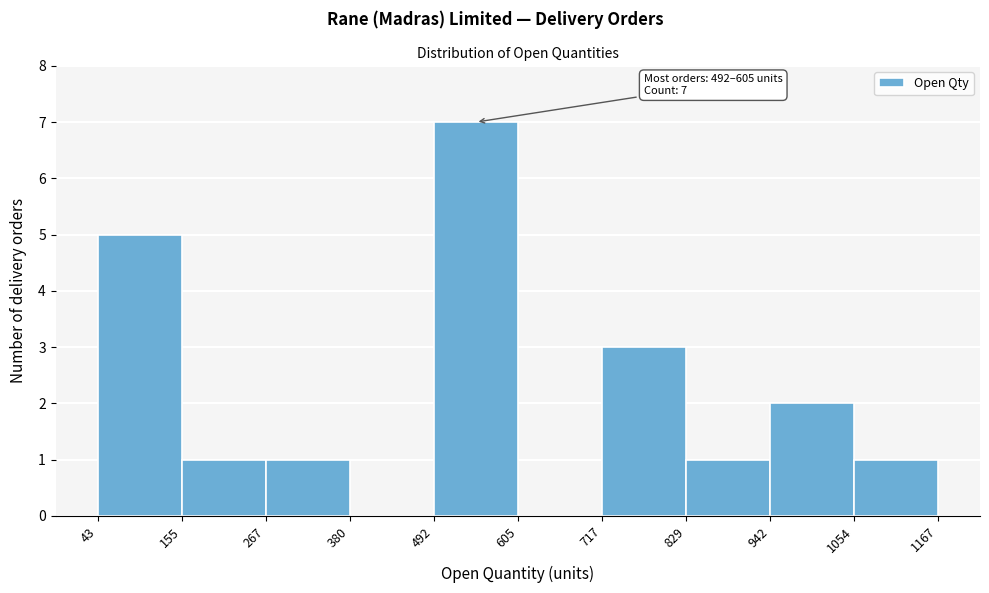

Which range on the x-axis has the tallest bar?

492 to 605